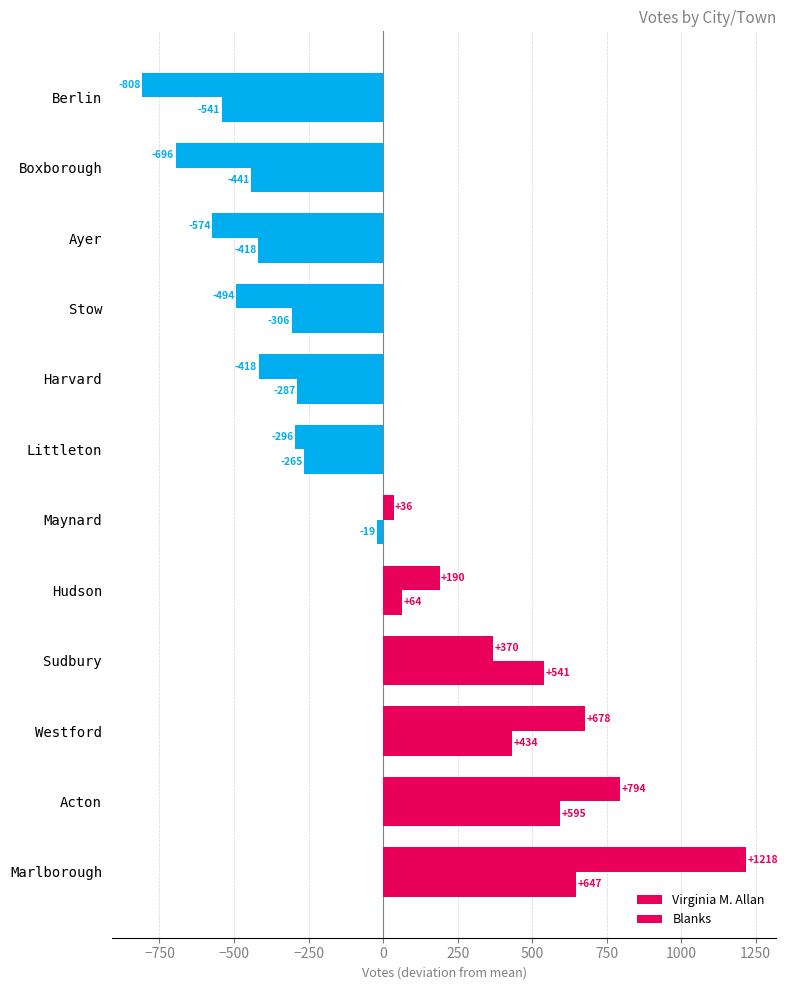

How many data points in Blanks are less than -19?

7